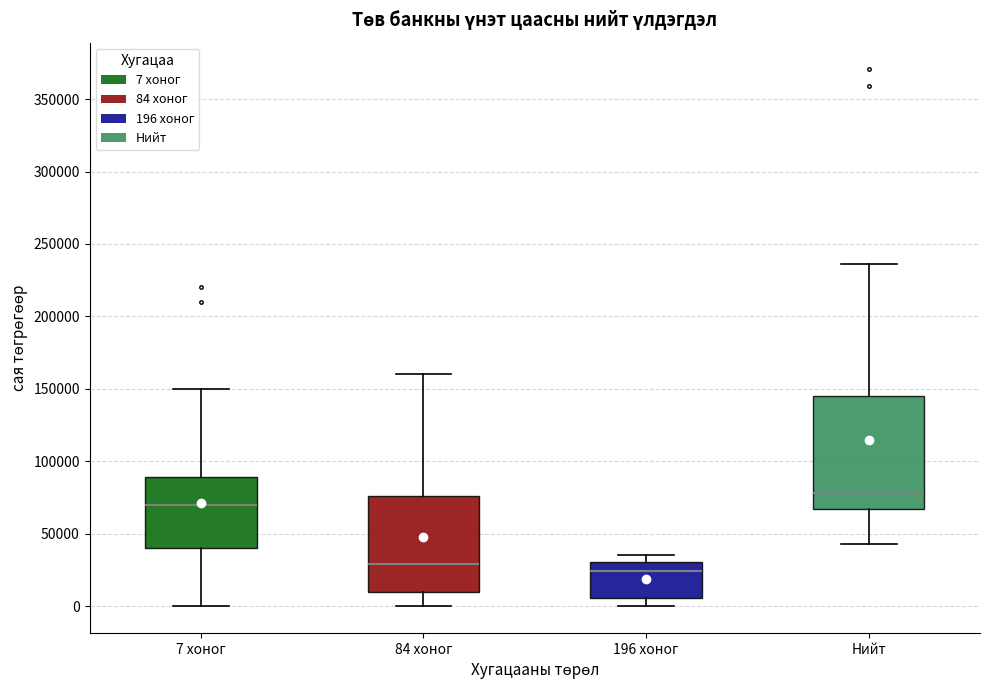

Reading left to right, transcribe this box plot: for each box, give where its median line is, the range the box spans, and where its two whiskers end, as read against the y-axis. The values are not printed on the chart, so give them approximately, as read against the axis.

7 хоног: median 70000, box 40000 to 90000, whiskers 0 to 150000
84 хоног: median 30000, box 10000 to 75000, whiskers 0 to 160000
196 хоног: median 25000, box 5000 to 30000, whiskers 0 to 35000
Нийт: median 80000, box 65000 to 145000, whiskers 45000 to 235000